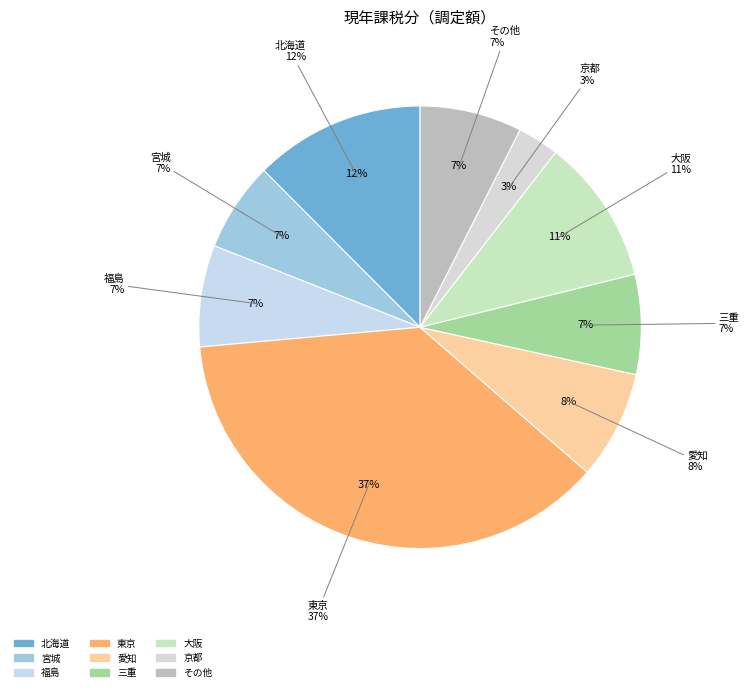

To the nearest percent, what percentage of the pie is 東京?

37%